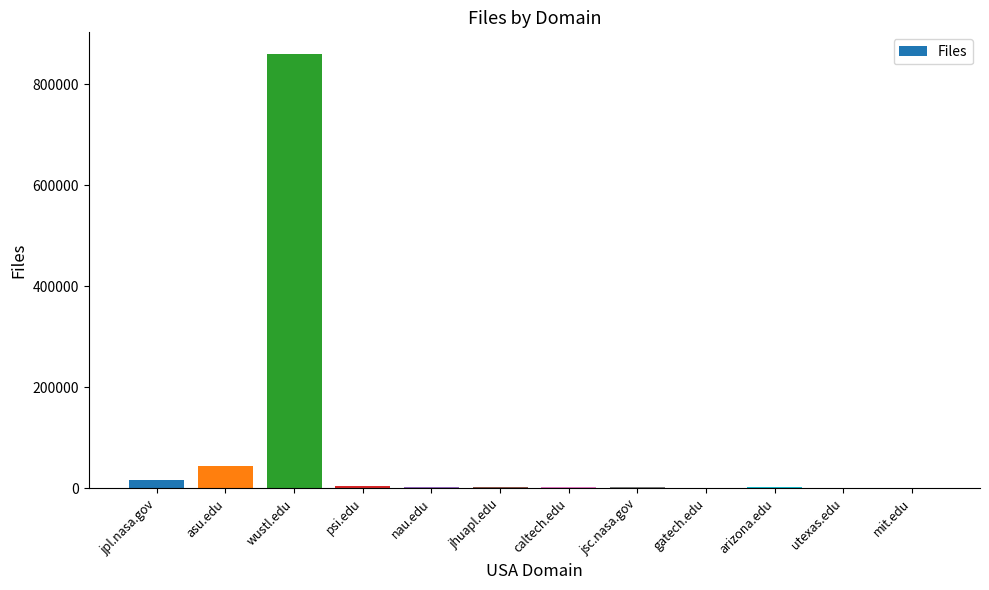

The value at wustl.edu is 1299878. True or false?

False